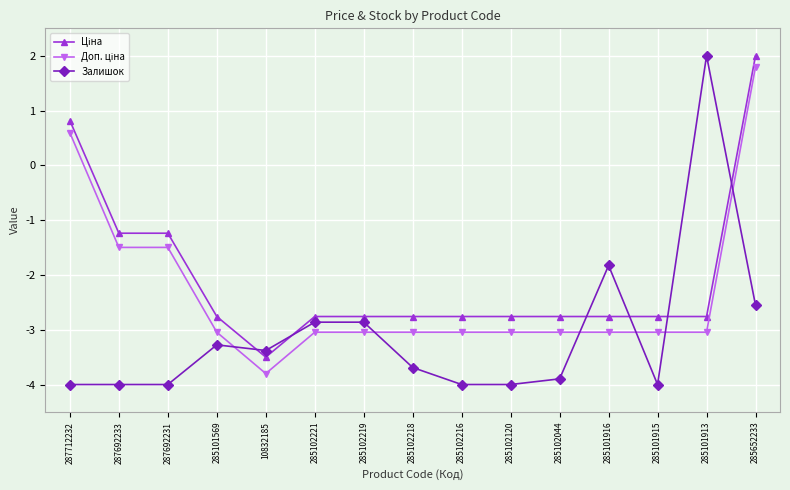

What is the total value across all series at 285101915?

-9.8